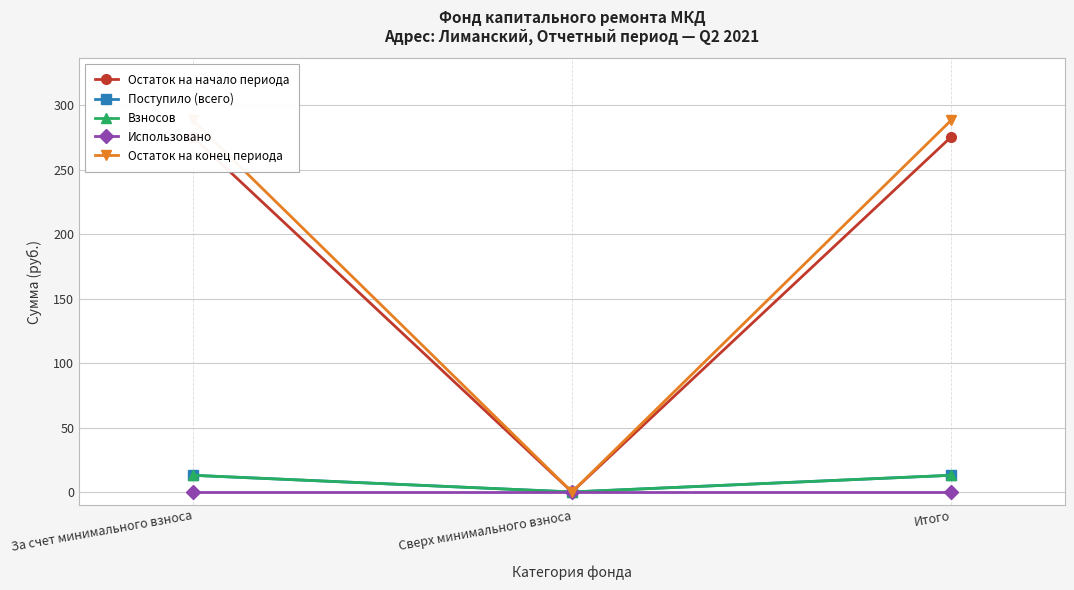

What is the total value across all series at За счет минимального взноса?

589.3